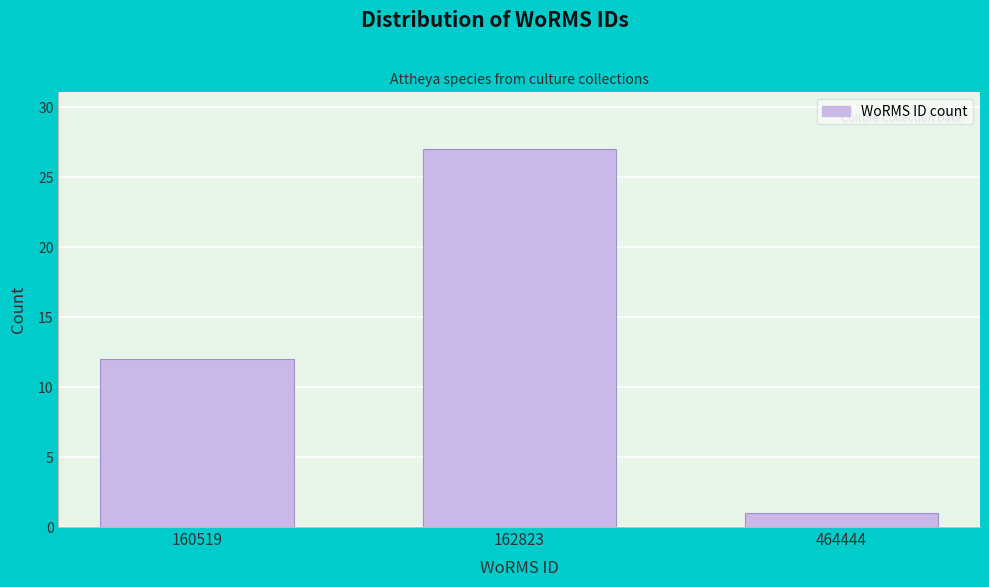

Reading left to right, transcribe all the data shown in this chart.

160519=12	162823=27	464444=1